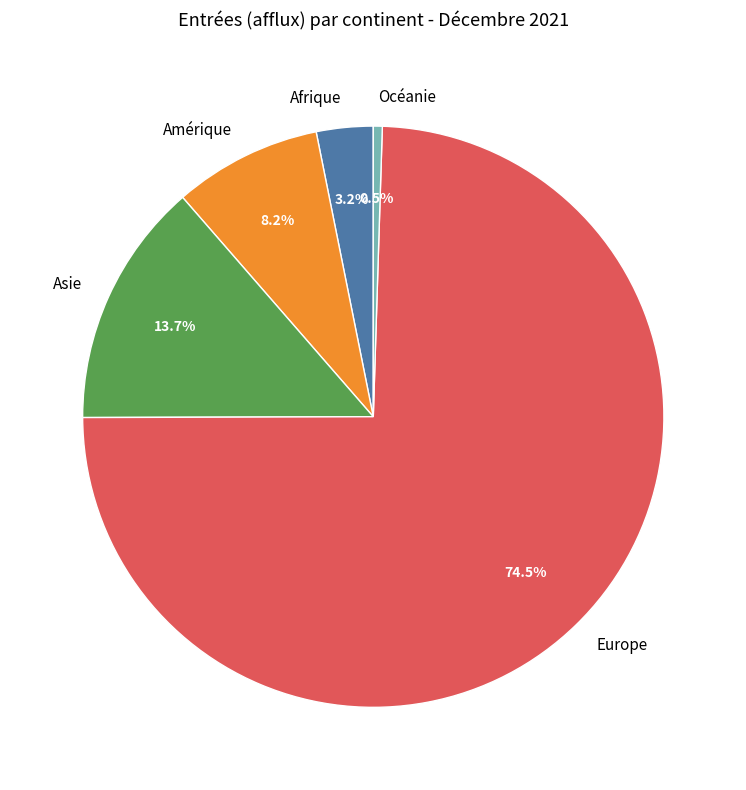

To the nearest percent, what is the combined percentage of Afrique and Amérique?

11%